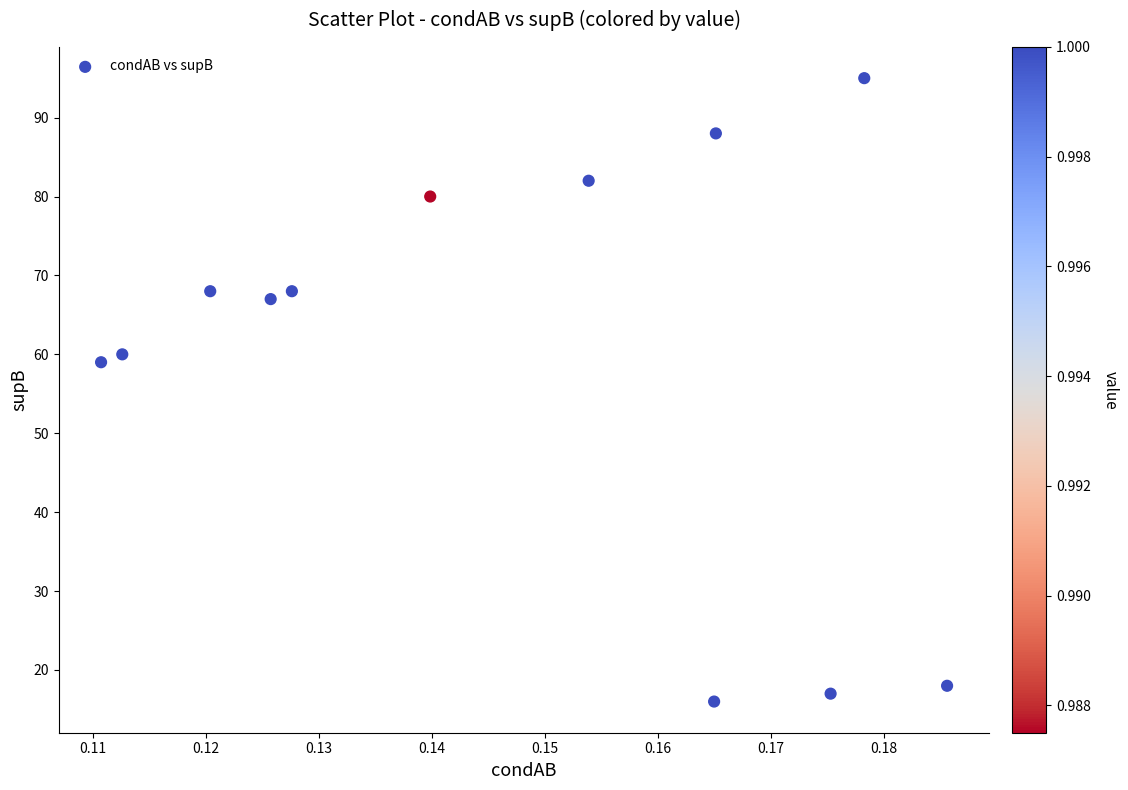

What is the range of Y values (max minus min)?

79